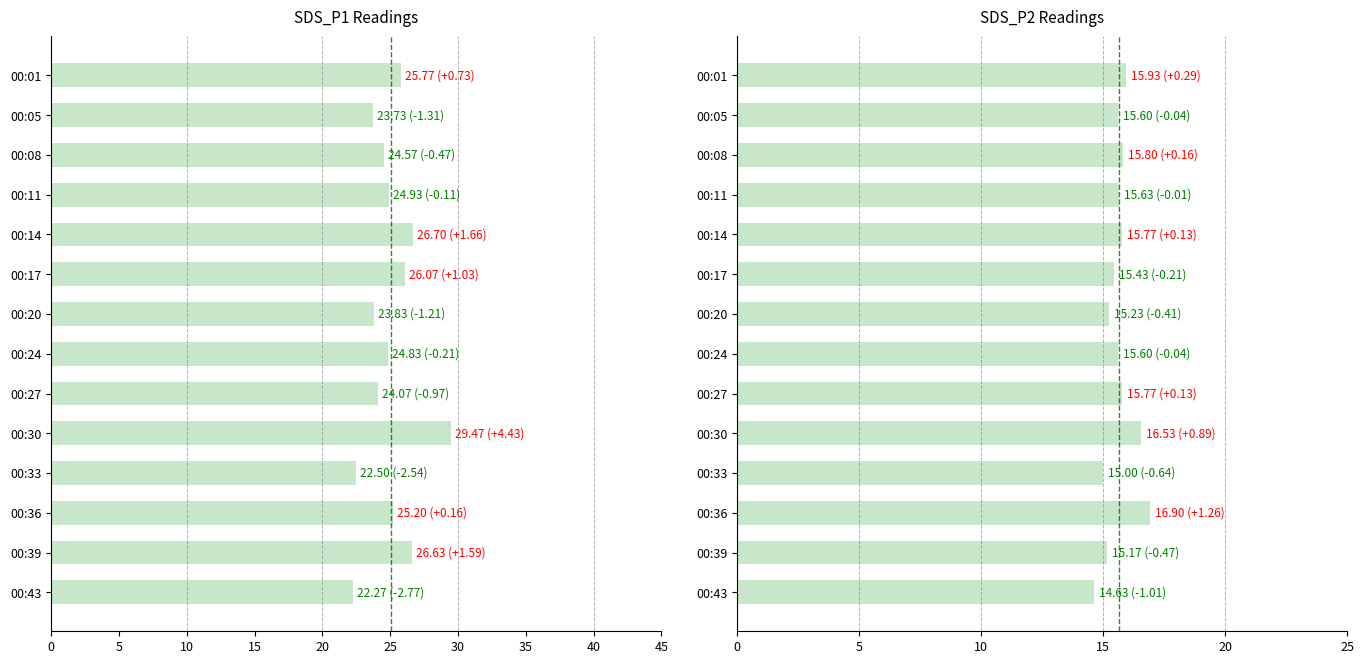

What is the value of the SDS_P2 bar at the 6th from the left?

15.4